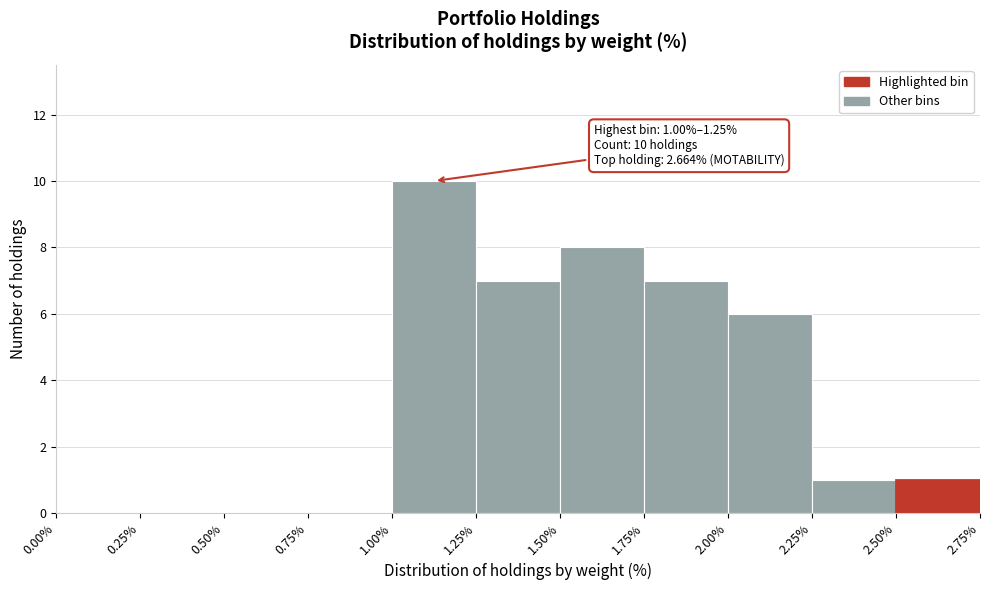

Over which range of the x-axis is the bar tallest?

1.00% to 1.25%